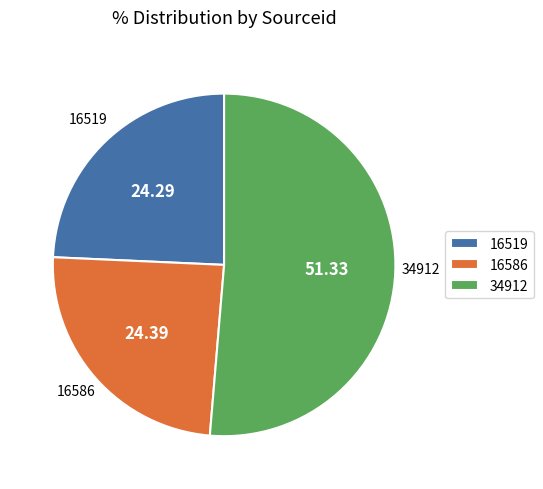

Do 16519 and 34912 together represent more than half of the pie?

Yes